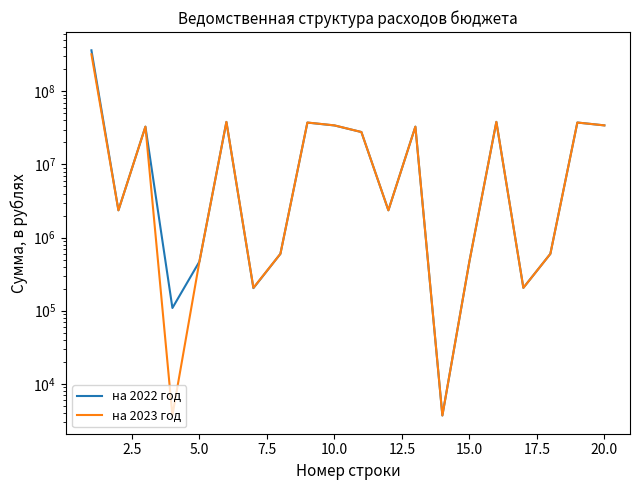

Is the value of на 2023 год at 13 greater than the value of на 2022 год at 0.0?

No